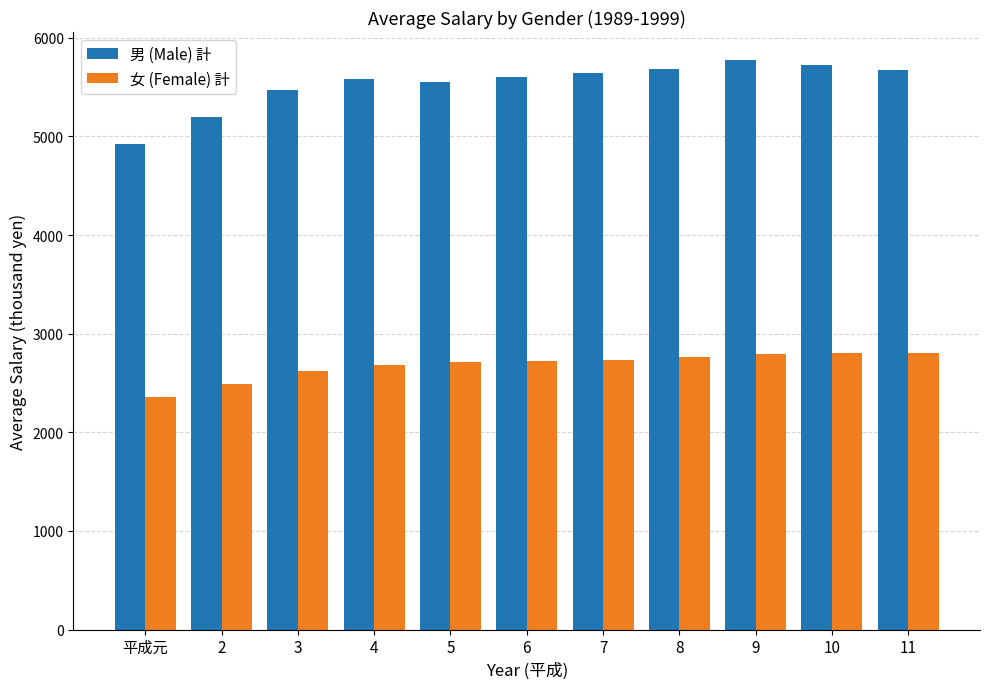

What is the difference between the highest and lowest values at 6?

2874